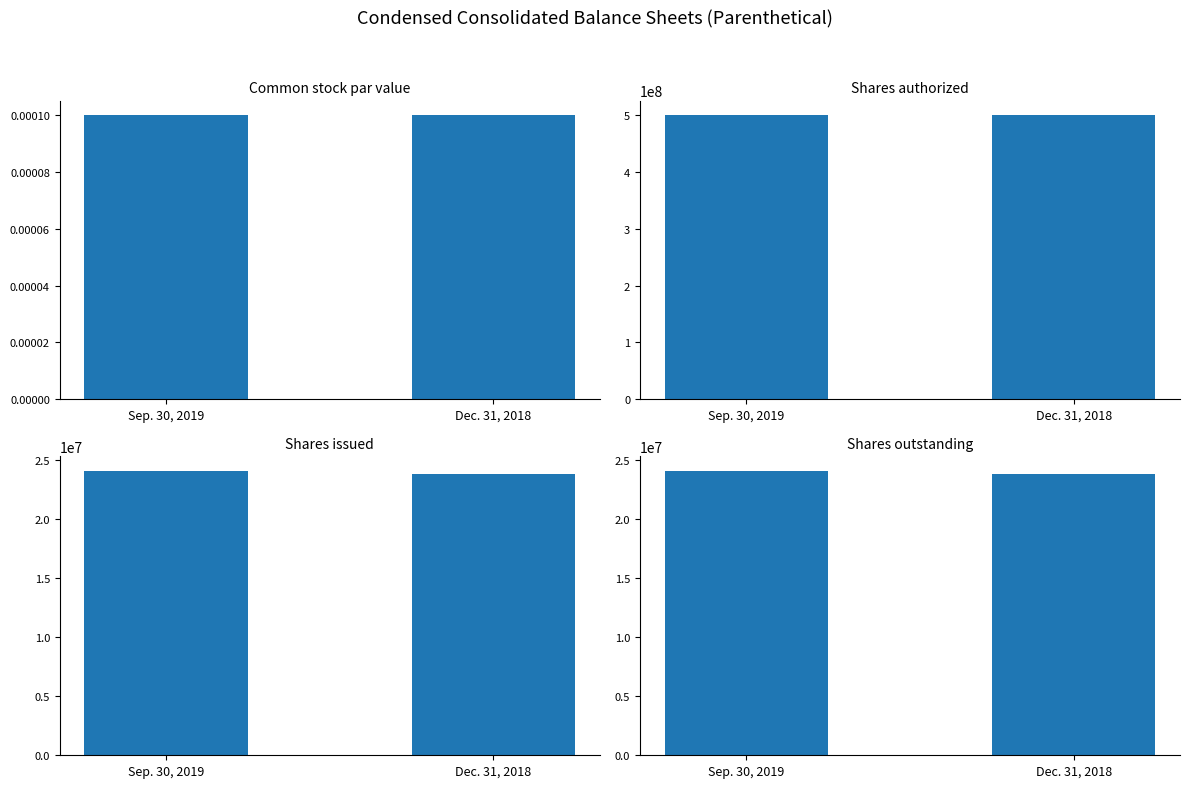

At which category does the chart reach its peak across all series?

Sep. 30, 2019